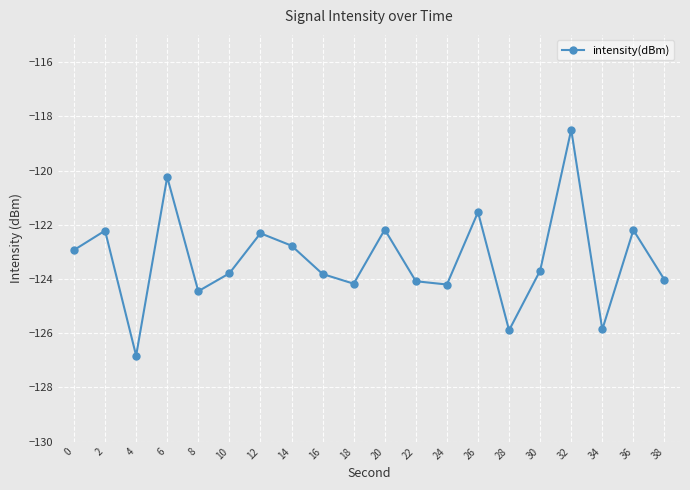

How many interior local peaks (higher than both neighbors) does the data have?

7